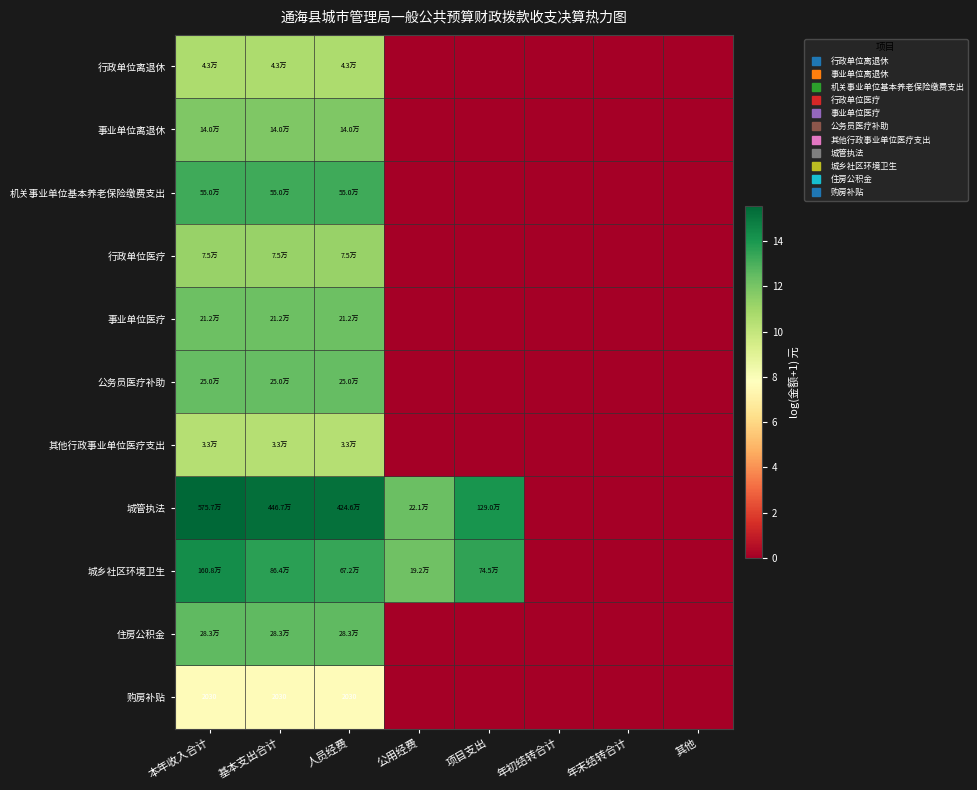

At 公用经费, list the series in order from largest to smallest.

城管执法, 城乡社区环境卫生, 行政单位离退休, 事业单位离退休, 机关事业单位基本养老保险缴费支出, 行政单位医疗, 事业单位医疗, 公务员医疗补助, 其他行政事业单位医疗支出, 住房公积金, 购房补贴